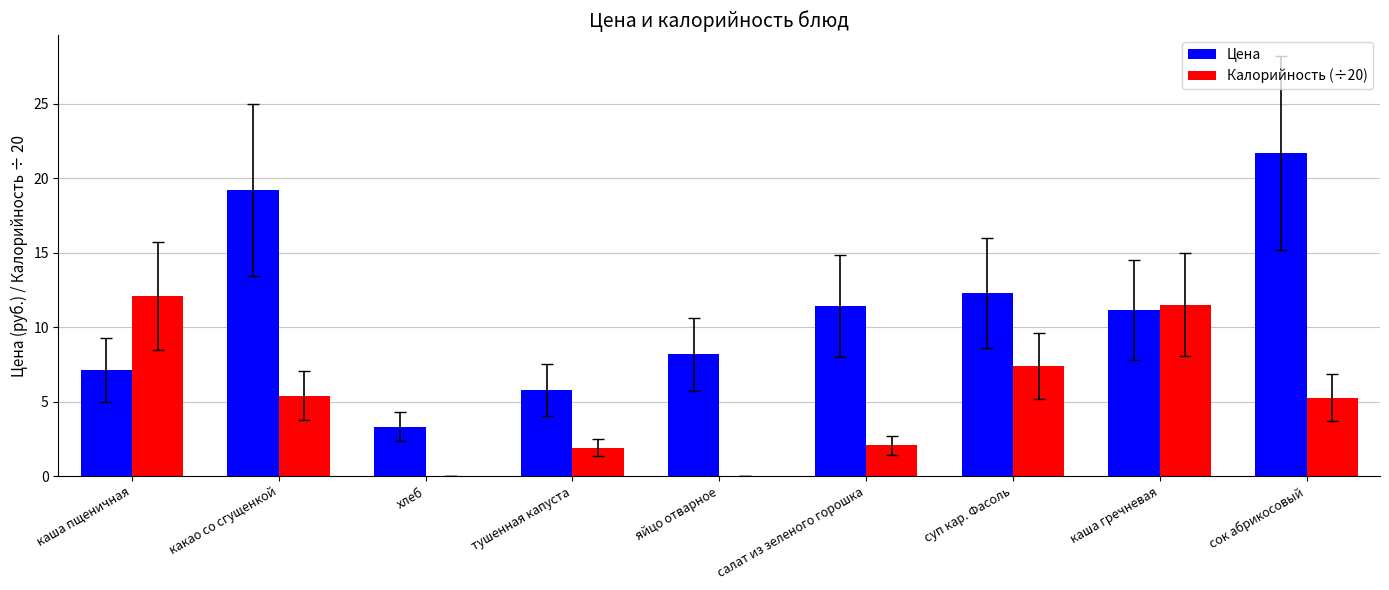

At which label is Цена closest to 12?

суп кар. Фасоль